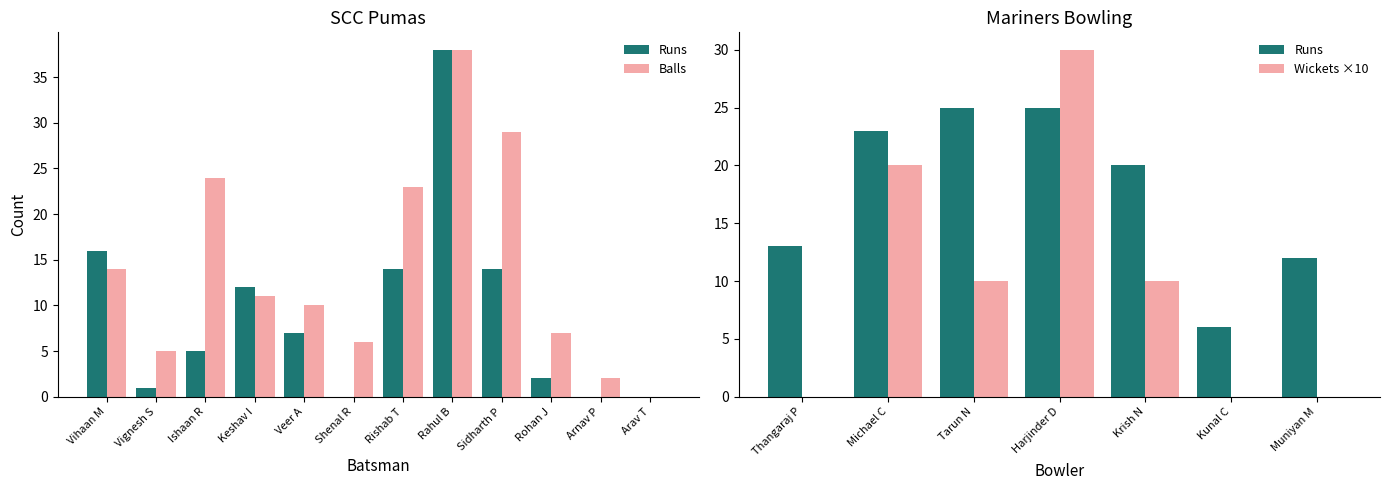

At which label does Runs first exceed 7?

Vihaan M